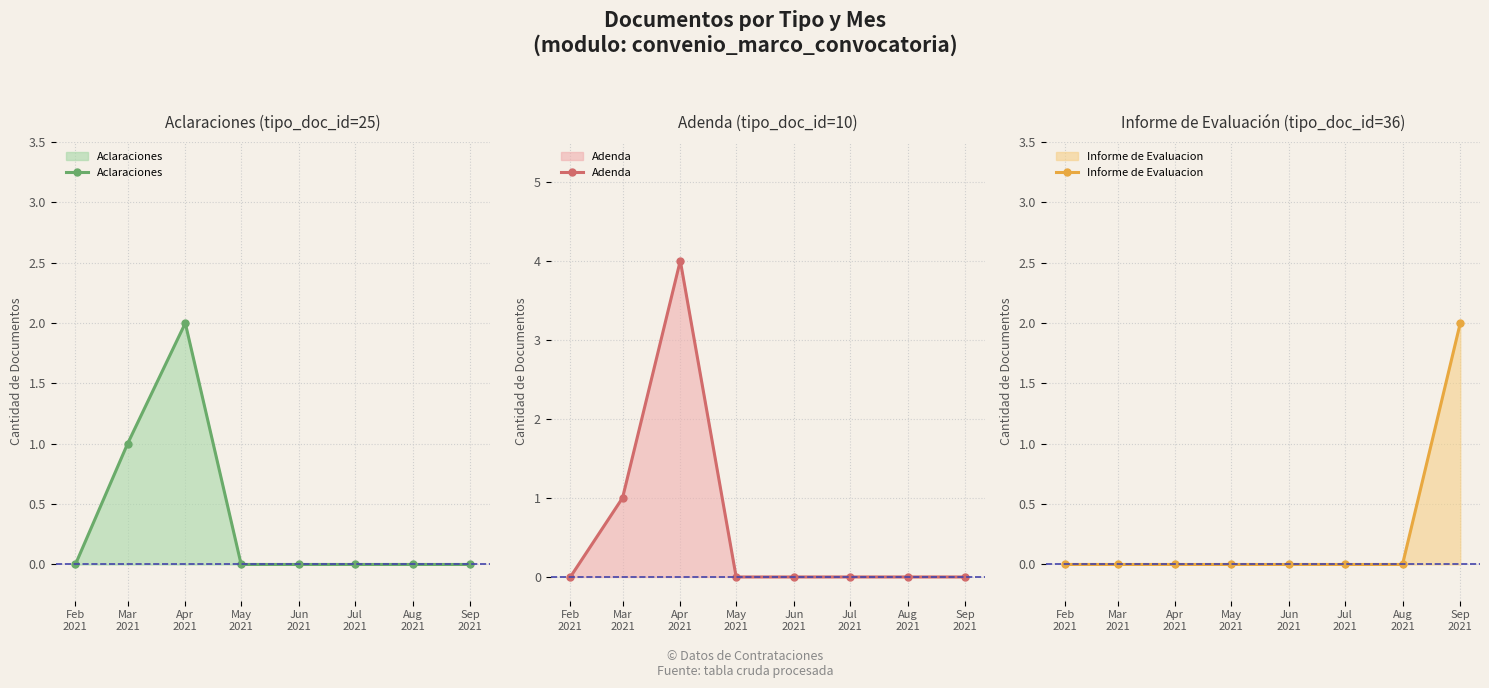

List the labels in order of Informe de Evaluacion value, largest first.

Sep
2021, Feb
2021, Mar
2021, Apr
2021, May
2021, Jun
2021, Jul
2021, Aug
2021